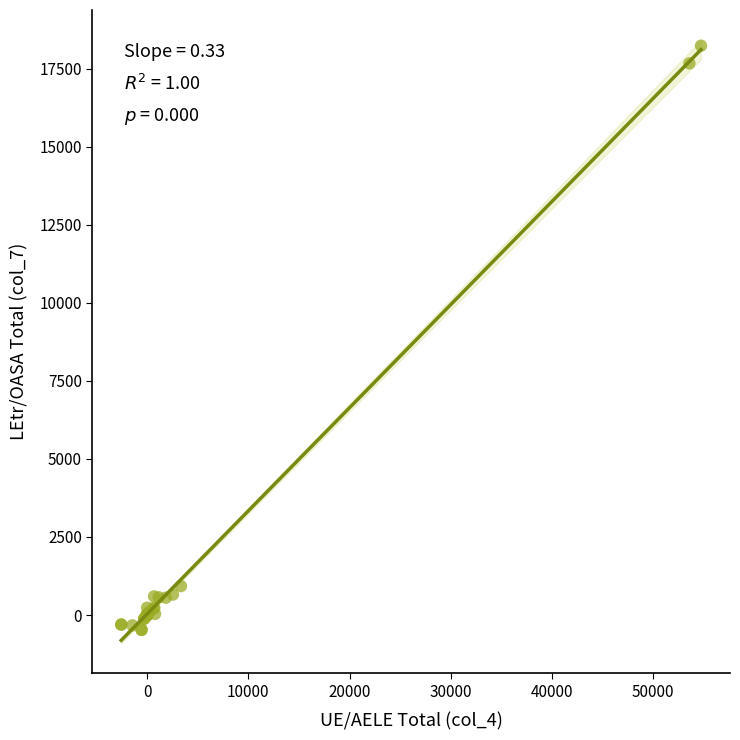

What Y value in the scatter plot is closest to 8881?

927.0